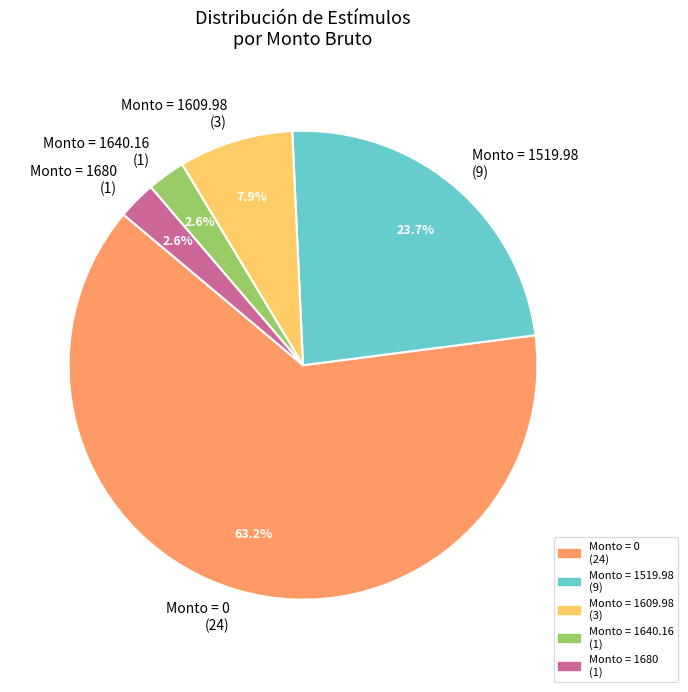

Is the sum of Monto = 1640.16 (1) and Monto = 0 (24) greater than half?

Yes